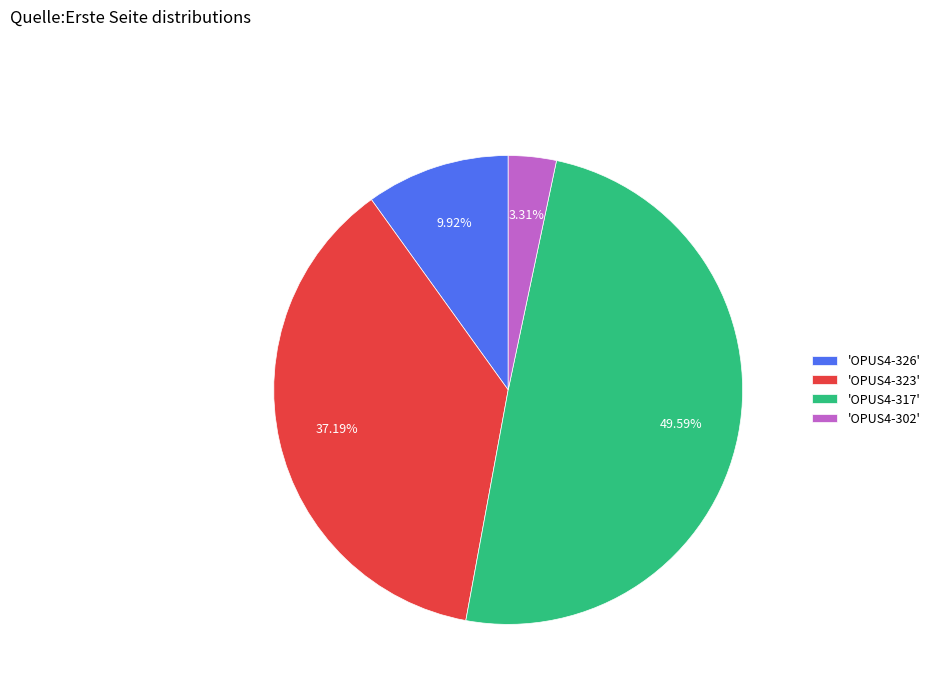

Is there any slice that represents more than half of the pie?

No